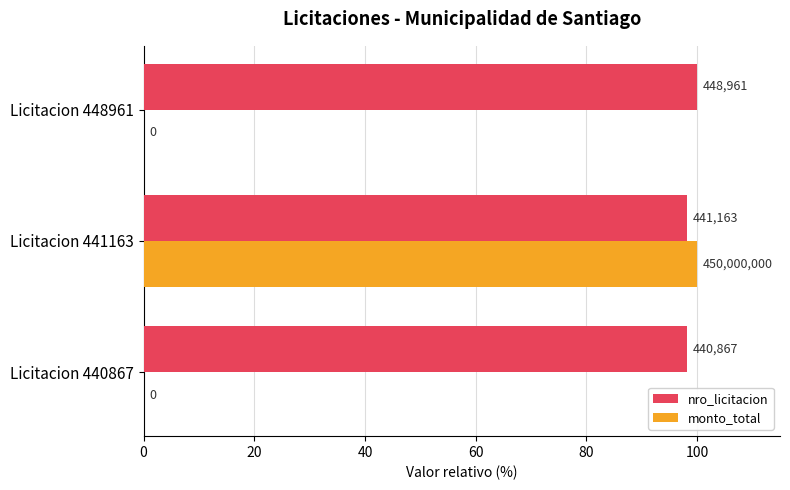

What are all the series names shown in the legend?

nro_licitacion, monto_total